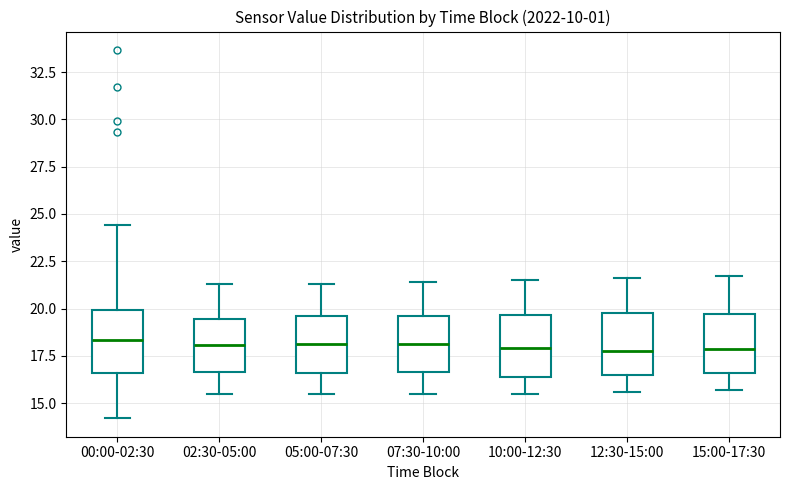

Reading left to right, read every box against the y-axis: the position of its median line, the range the box covers, and the ends of its whiskers. The values are not printed on the chart, so give them approximately, as read against the axis.

00:00-02:30: median 18.5, box 16.5 to 20.0, whiskers 14.0 to 24.5
02:30-05:00: median 18.0, box 16.5 to 19.5, whiskers 15.5 to 21.5
05:00-07:30: median 18.0, box 16.5 to 19.5, whiskers 15.5 to 21.5
07:30-10:00: median 18.0, box 16.5 to 19.5, whiskers 15.5 to 21.5
10:00-12:30: median 18.0, box 16.5 to 19.5, whiskers 15.5 to 21.5
12:30-15:00: median 18.0, box 16.5 to 20.0, whiskers 15.5 to 21.5
15:00-17:30: median 18.0, box 16.5 to 19.5, whiskers 15.5 to 21.5